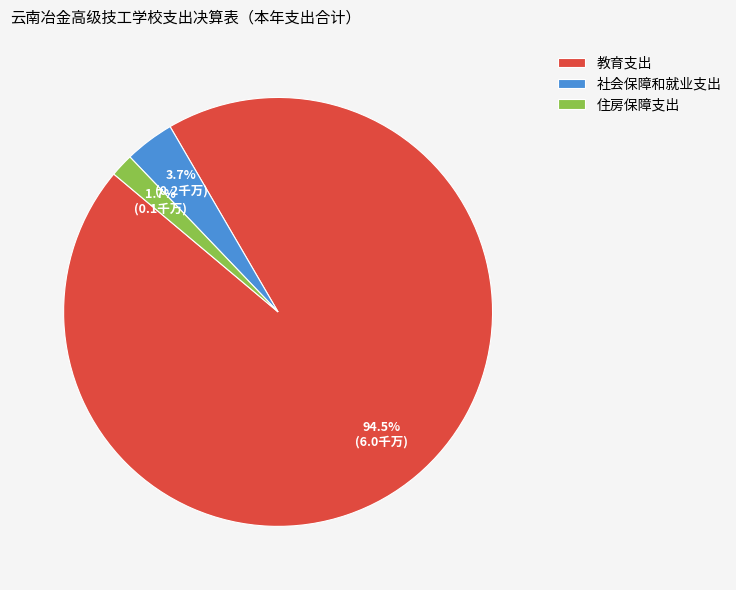

Is there any slice that represents more than half of the pie?

Yes